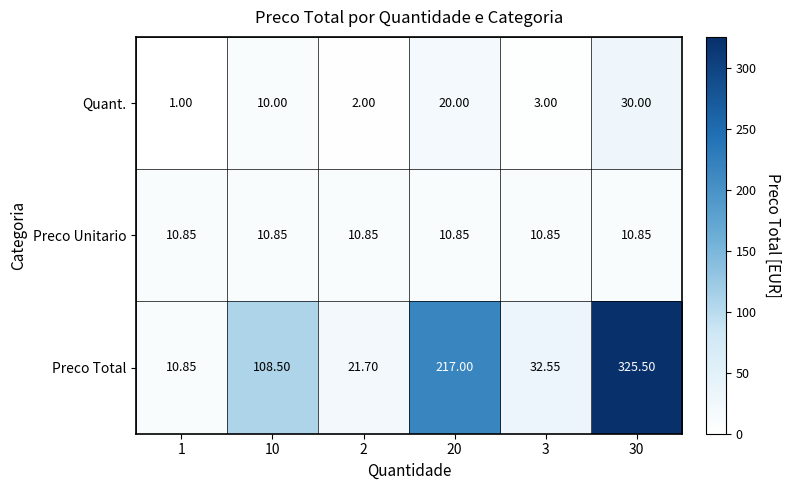

Rank the series by their maximum value, from highest to lowest.

Preco Total, Quant., Preco Unitario